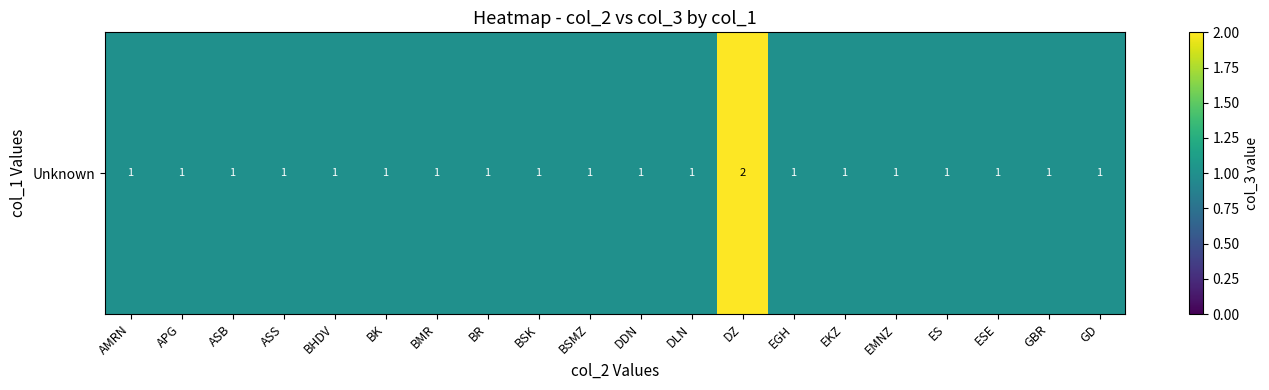

What is the sum of the values at AMRN and EGH?

2